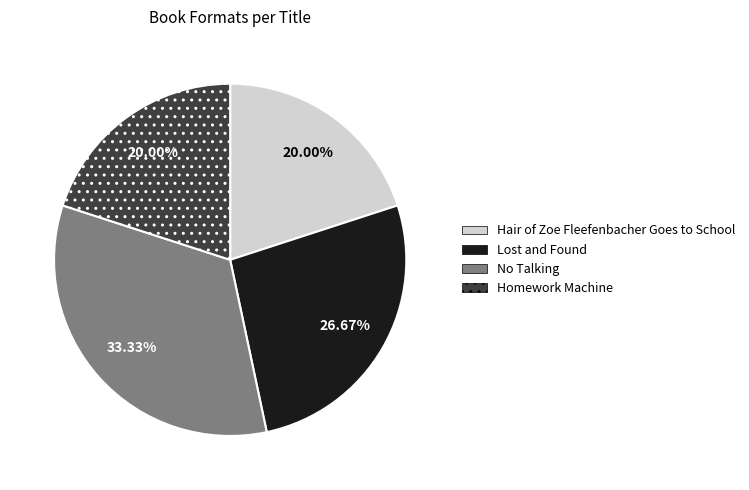

Which category has the biggest portion of the pie?

No Talking